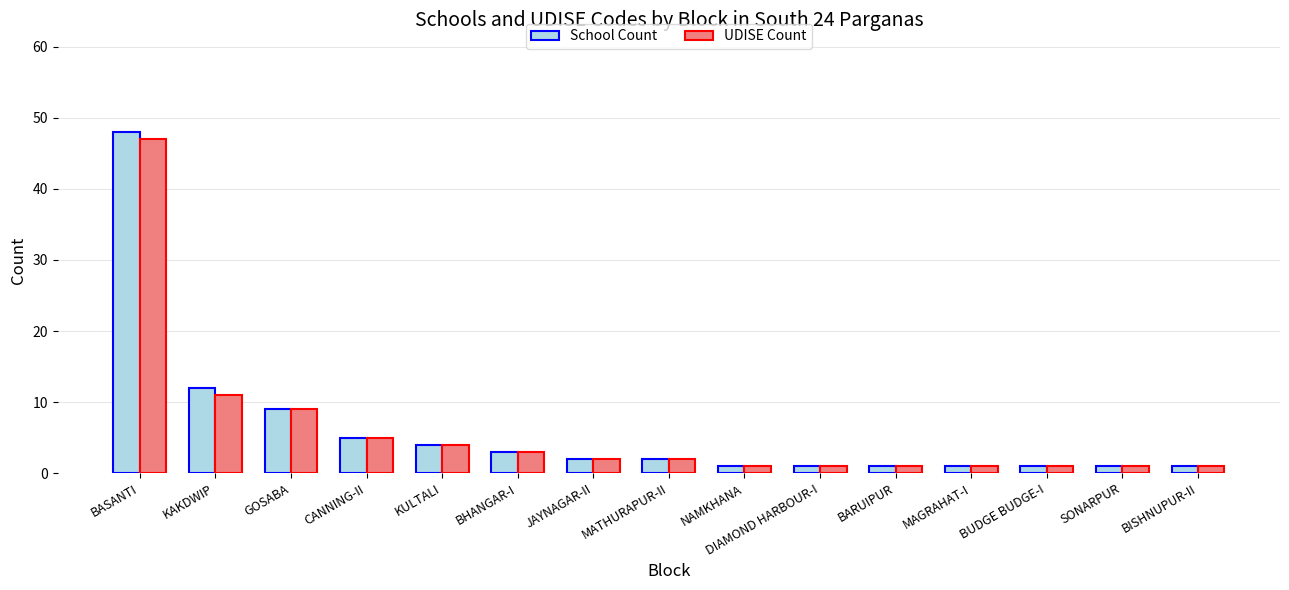

How many distinct data groups are displayed?

2